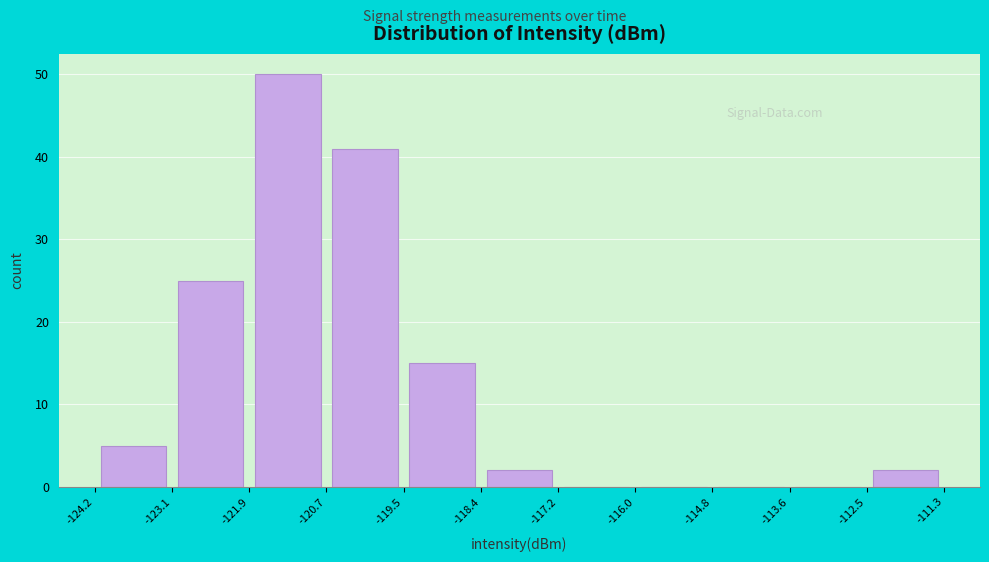

Reading left to right, transcribe this chart: for each bar, give the range it covers on the x-axis and its height. The values are not printed on the chart, so give them approximately, as read against the axis.

-124.2 to -123.1: 5
-123.1 to -121.9: 25
-121.9 to -120.7: 50
-120.7 to -119.5: 41
-119.5 to -118.4: 15
-118.4 to -117.2: 2
-117.2 to -116.0: 0
-116.0 to -114.8: 0
-114.8 to -113.6: 0
-113.6 to -112.5: 0
-112.5 to -111.3: 2